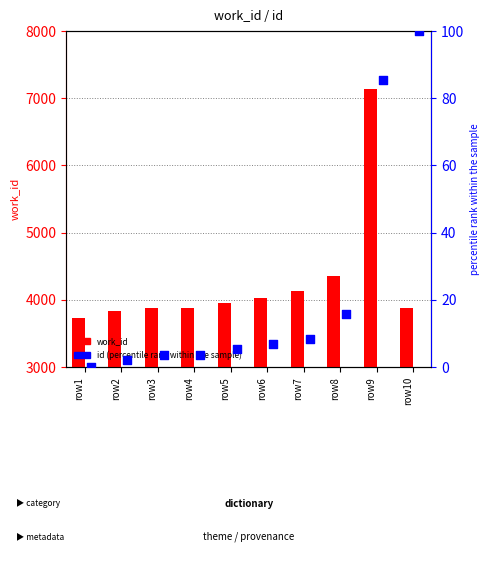

At which category is the sum across all series the highest?

row9